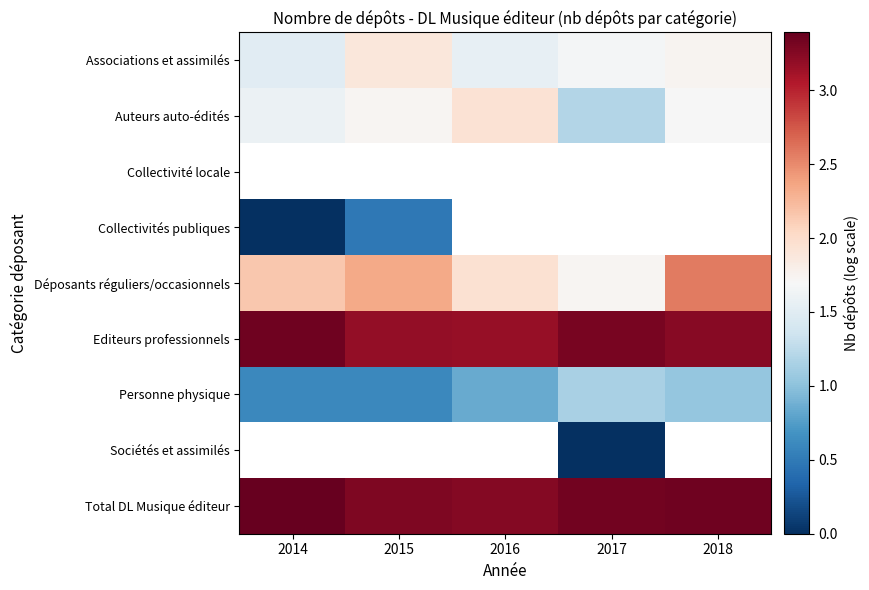

Is the value of Auteurs auto-édités at 2017 greater than the value of Sociétés et assimilés at 2017?

Yes